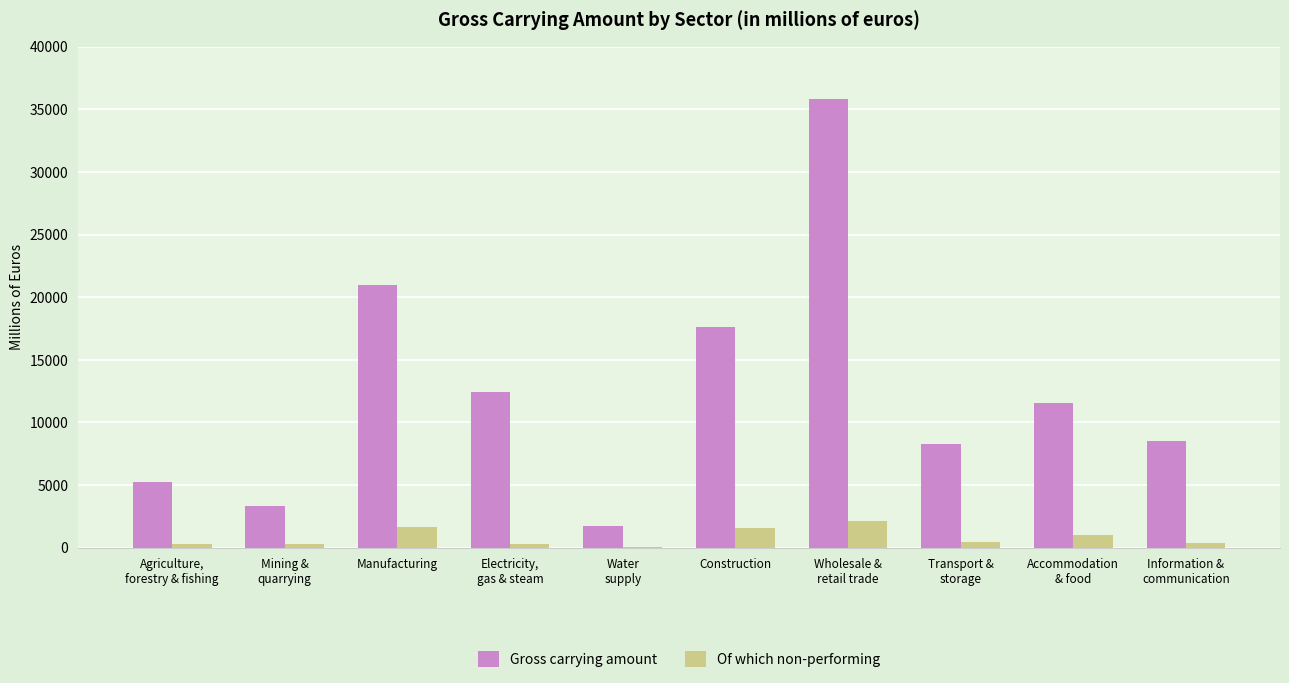

What is the sum of all Gross carrying amount values?

125605